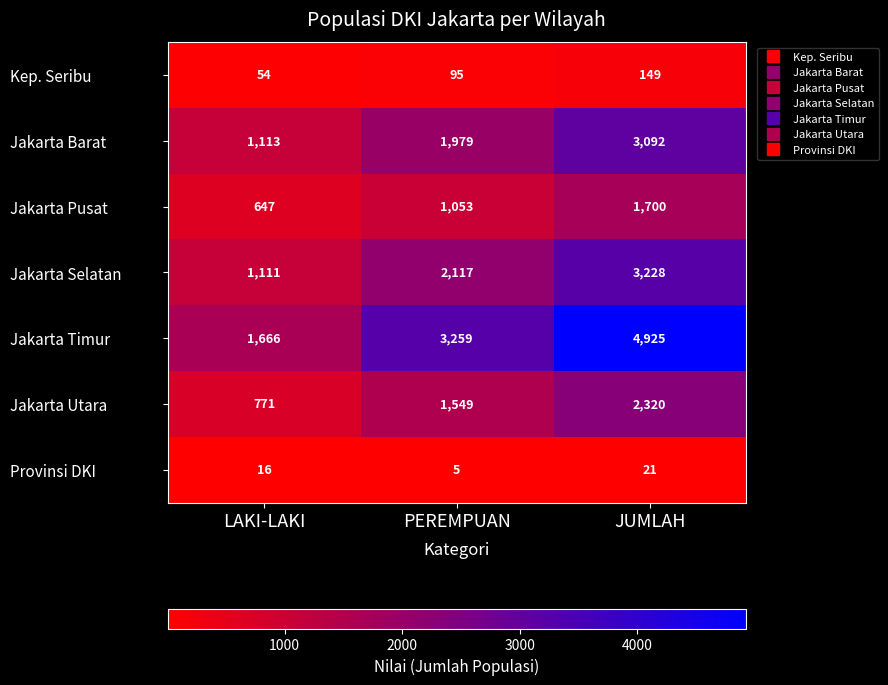

What is the total value across all series at LAKI-LAKI?

5378